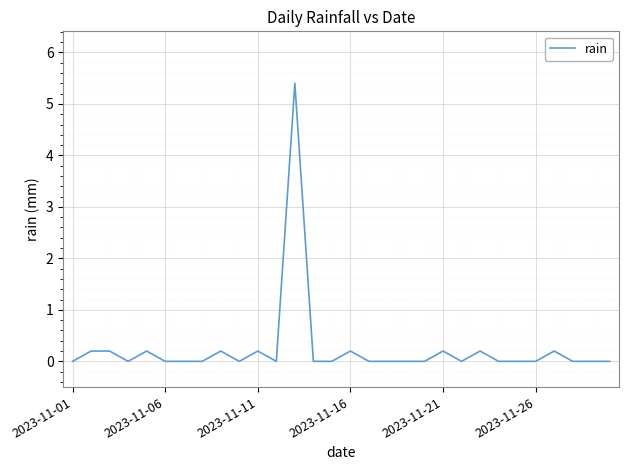

What is the greatest value displayed?

5.4